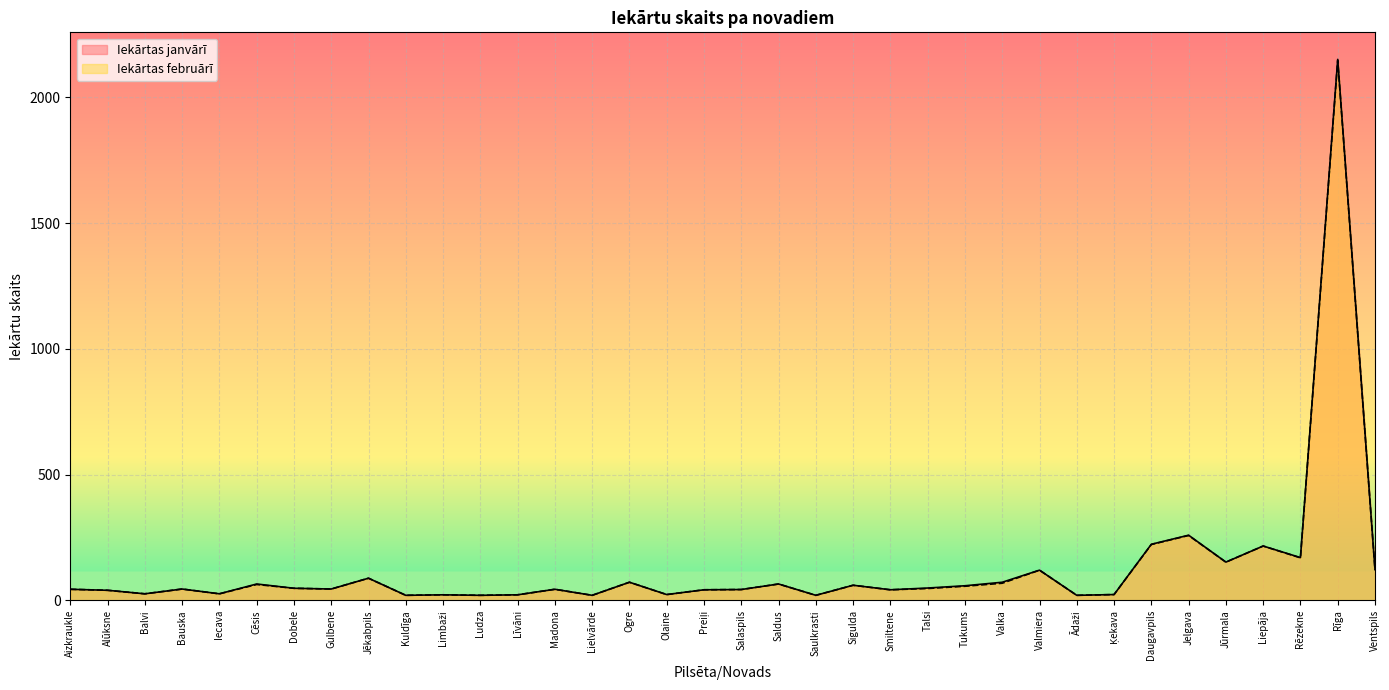

Where is Iekārtas februārī nearest to the value 1083?

Jelgava